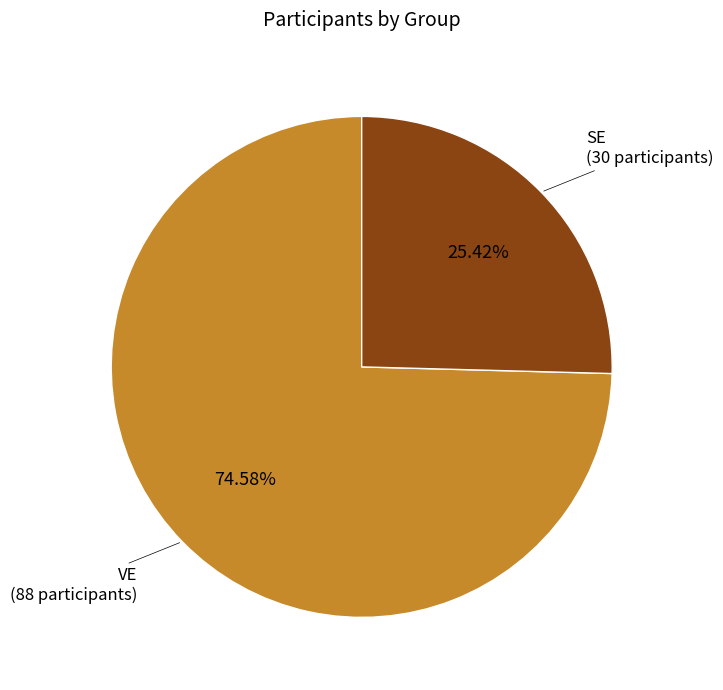

Does any single category account for the majority?

Yes